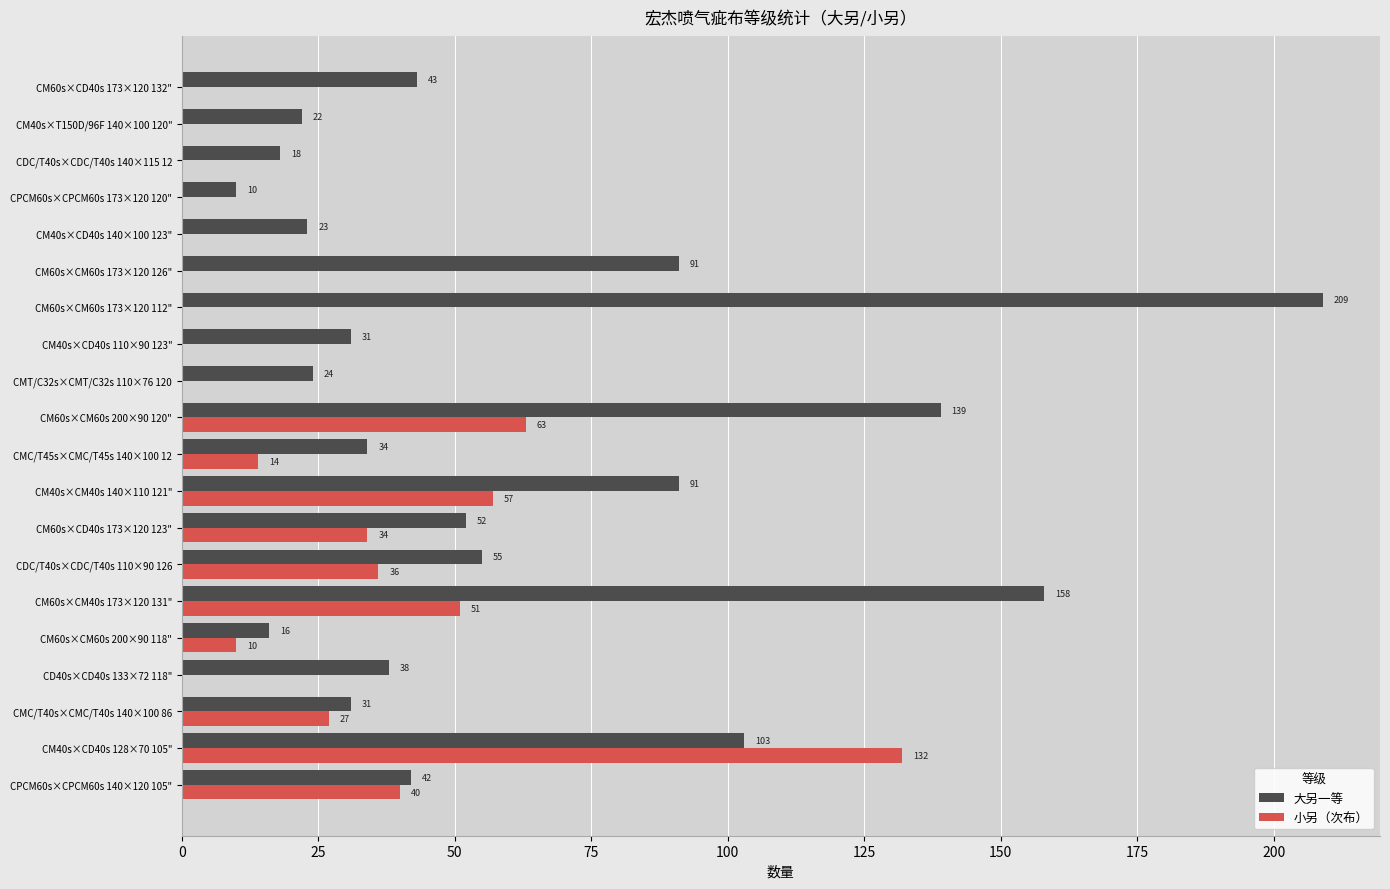

What is the maximum value for 小另（次布）?

132